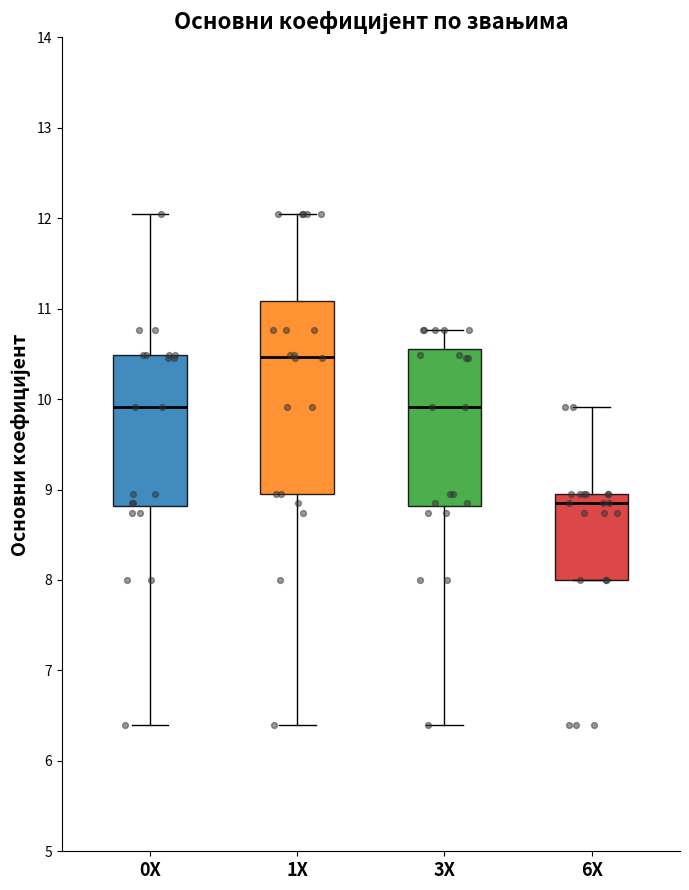

Comparing the boxes themselves (not the whiskers), which one is the tallest?

1X